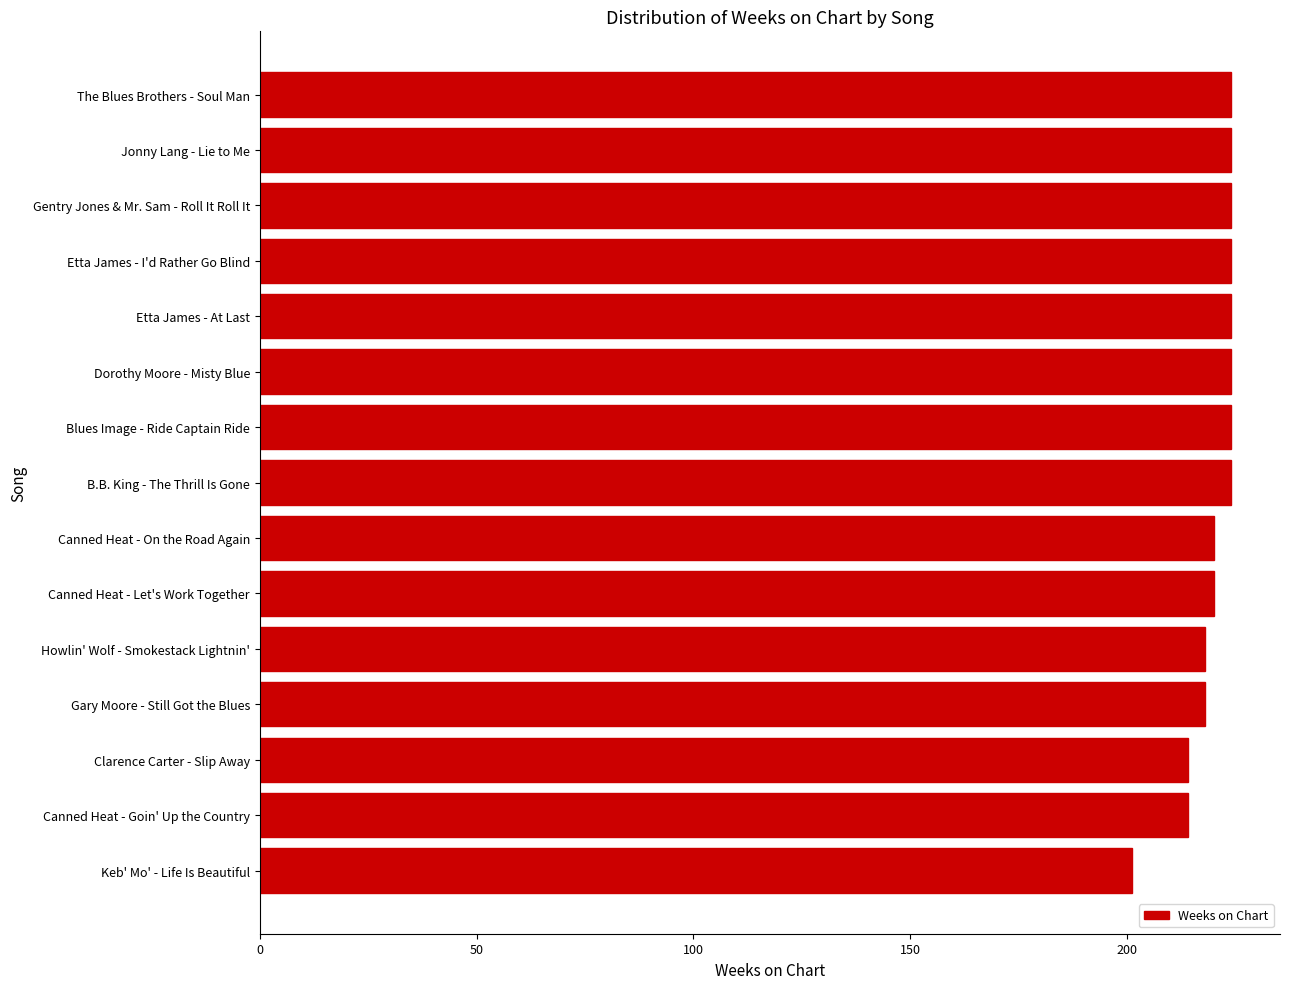

How many values are below 224?

7